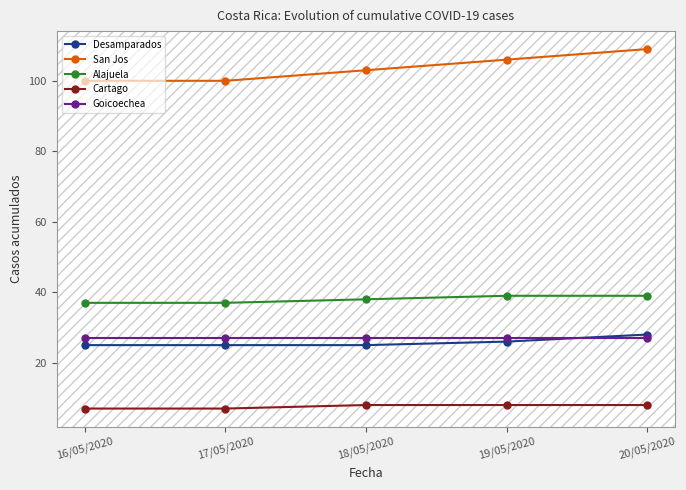

What is the minimum value for Goicoechea?

27